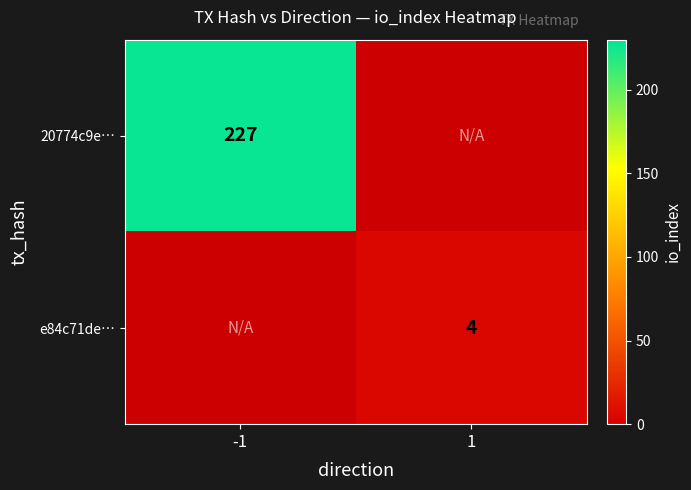

True or false: e84c71de… has a value of 7 at 1.

False